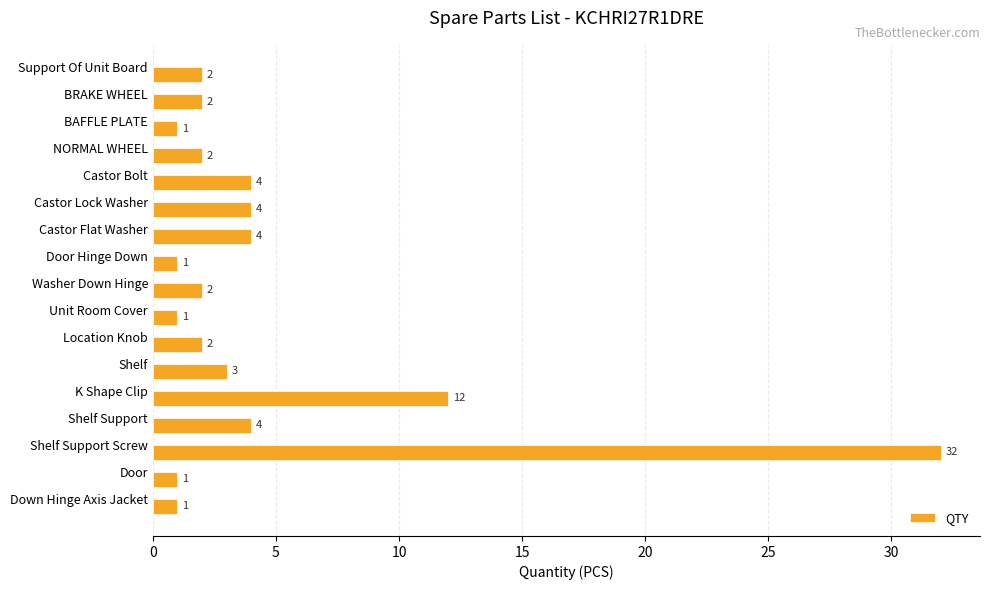

What is the difference between the maximum and minimum values?

31